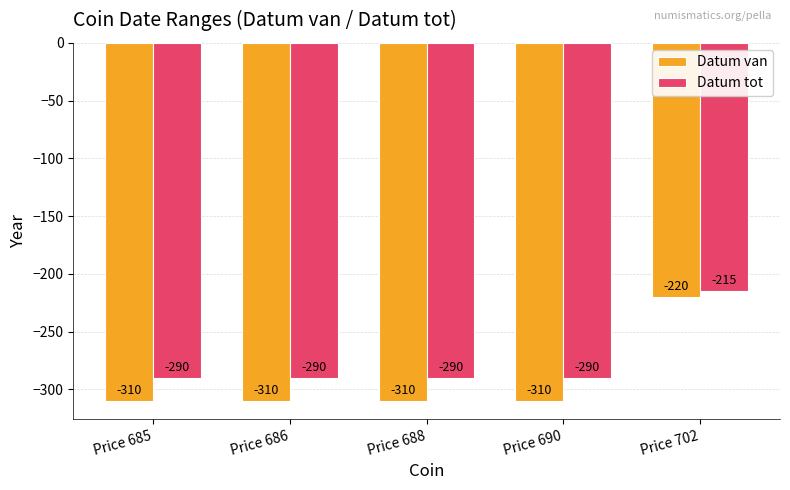

At Price 686, list the series in order from largest to smallest.

Datum tot, Datum van